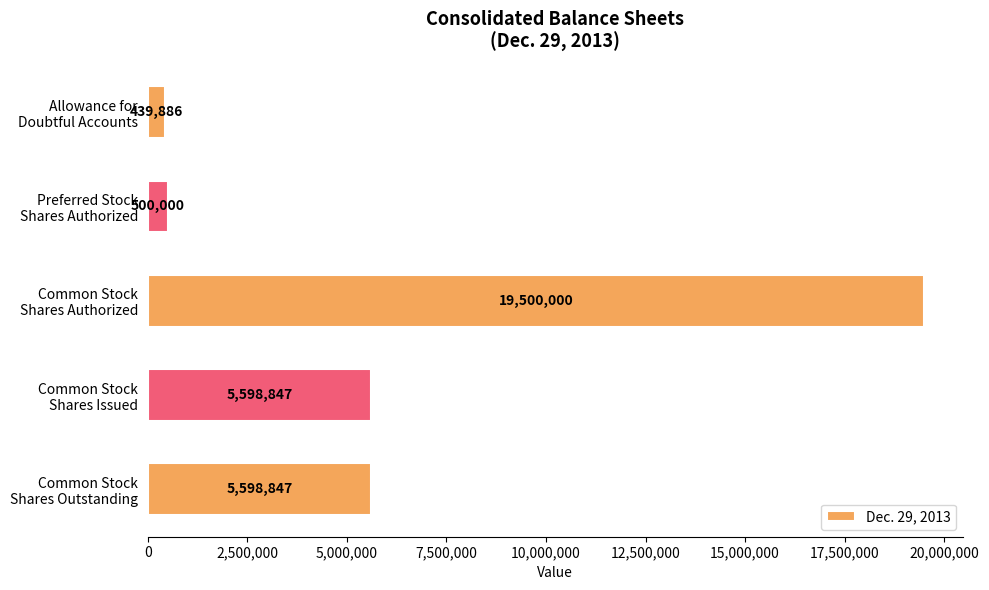

Reading top to bottom, transcribe all the data shown in this chart.

439886	500000	19500000	5598847	5598847